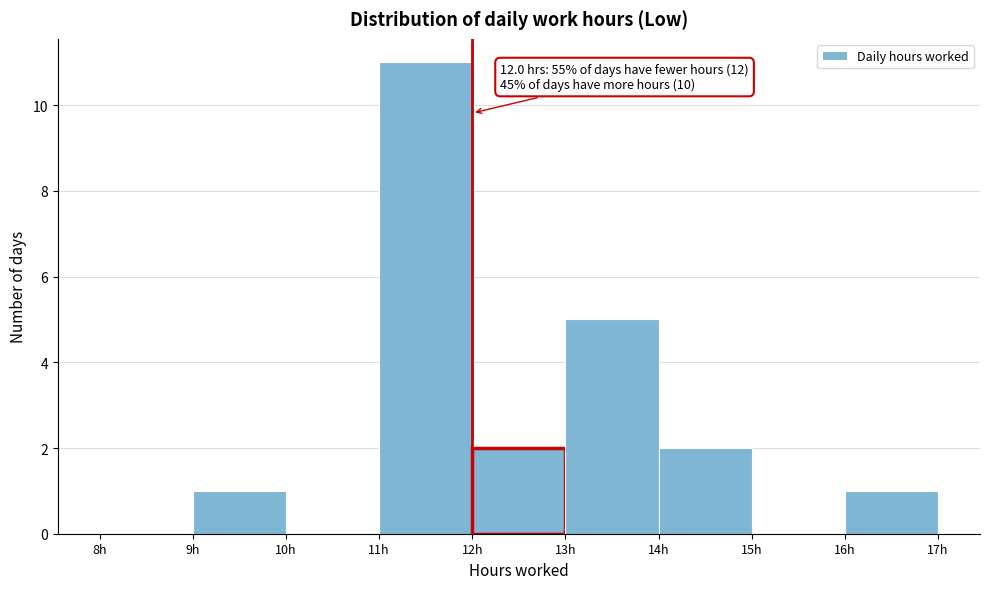

Over which range of the x-axis is the bar tallest?

11 to 12